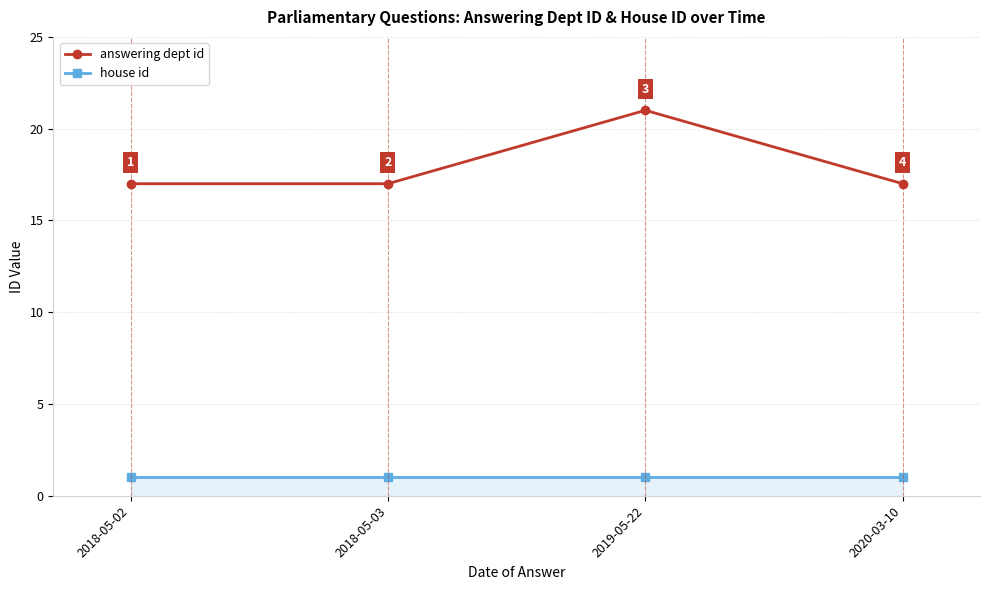

Reading left to right, extract all data points from this chart.

answering dept id: 2018-05-02=17	2018-05-03=17	2019-05-22=21	2020-03-10=17
house id: 2018-05-02=1	2018-05-03=1	2019-05-22=1	2020-03-10=1